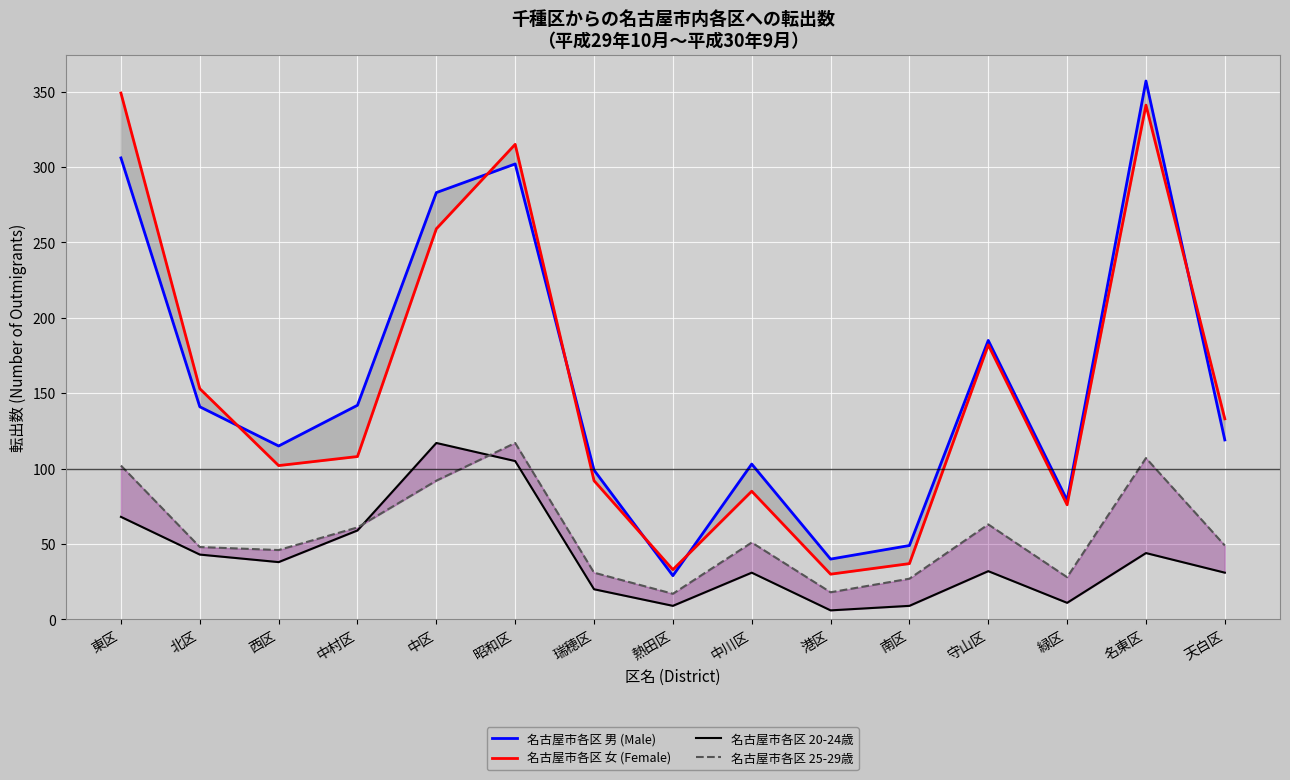

What is the difference between the maximum and second lowest values in the 名古屋市各区 20-24歳 series?

108